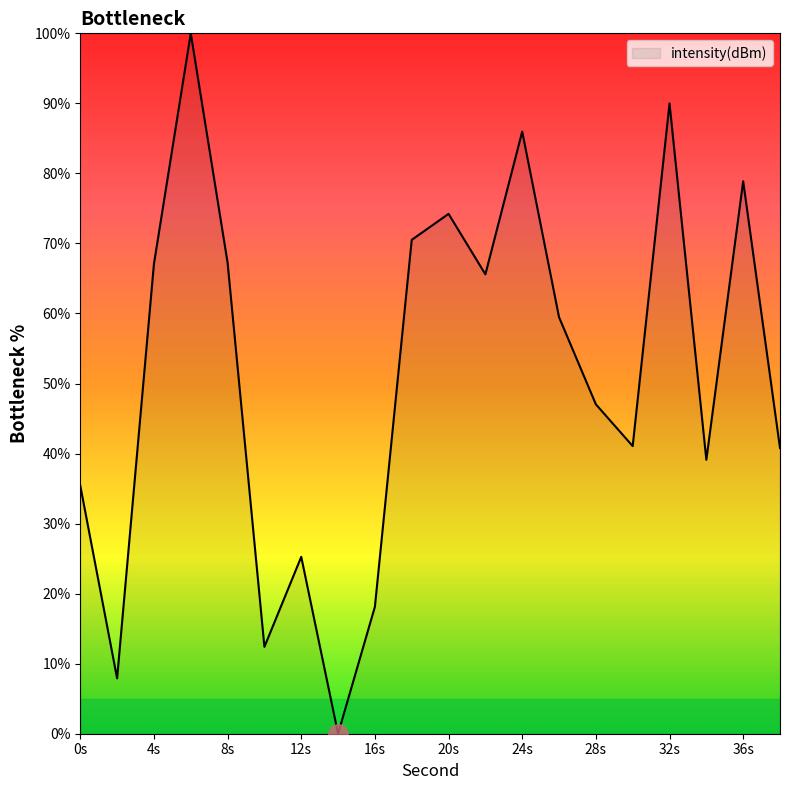

How many lines are shown in the chart?

1